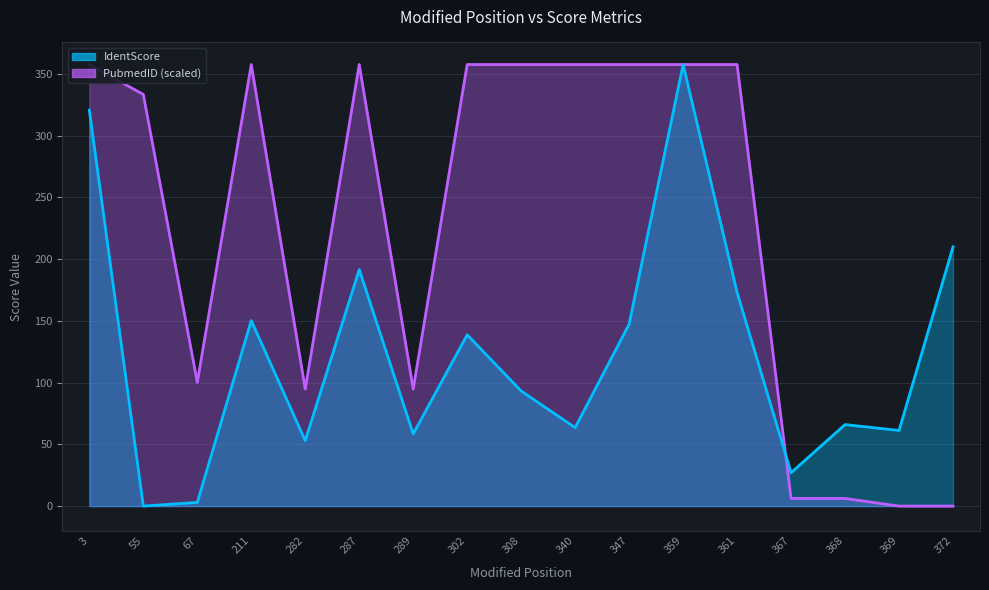

What is the difference between the highest and lowest values at 347?

210.2